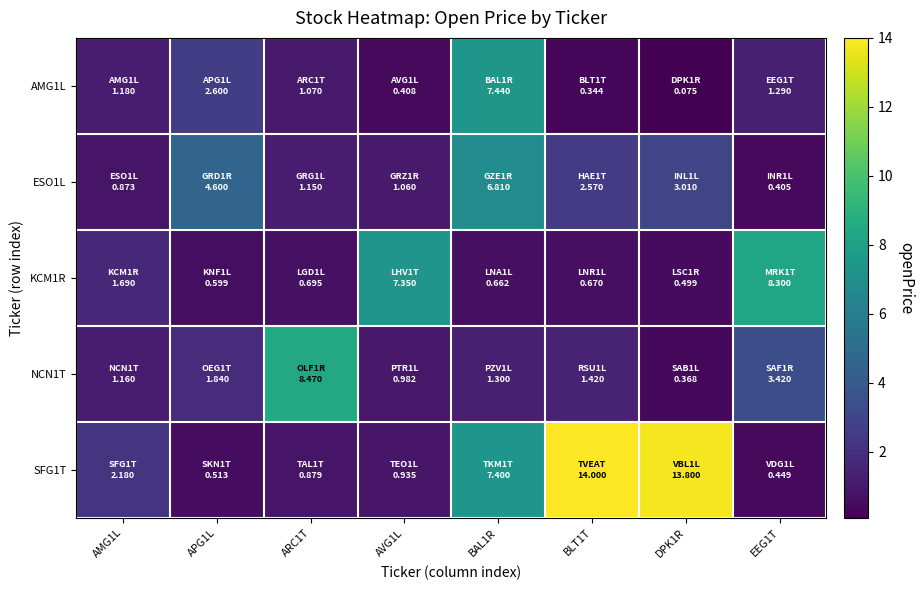

At BLT1T, list the series in order from largest to smallest.

SFG1T, ESO1L, NCN1T, KCM1R, AMG1L